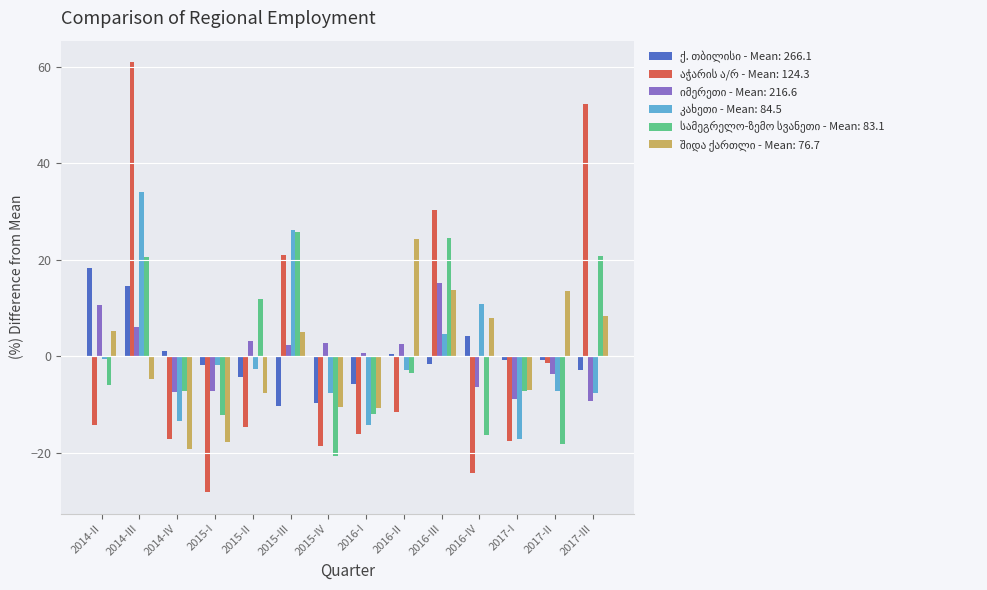

At which category does the chart reach its minimum across all series?

2015-I